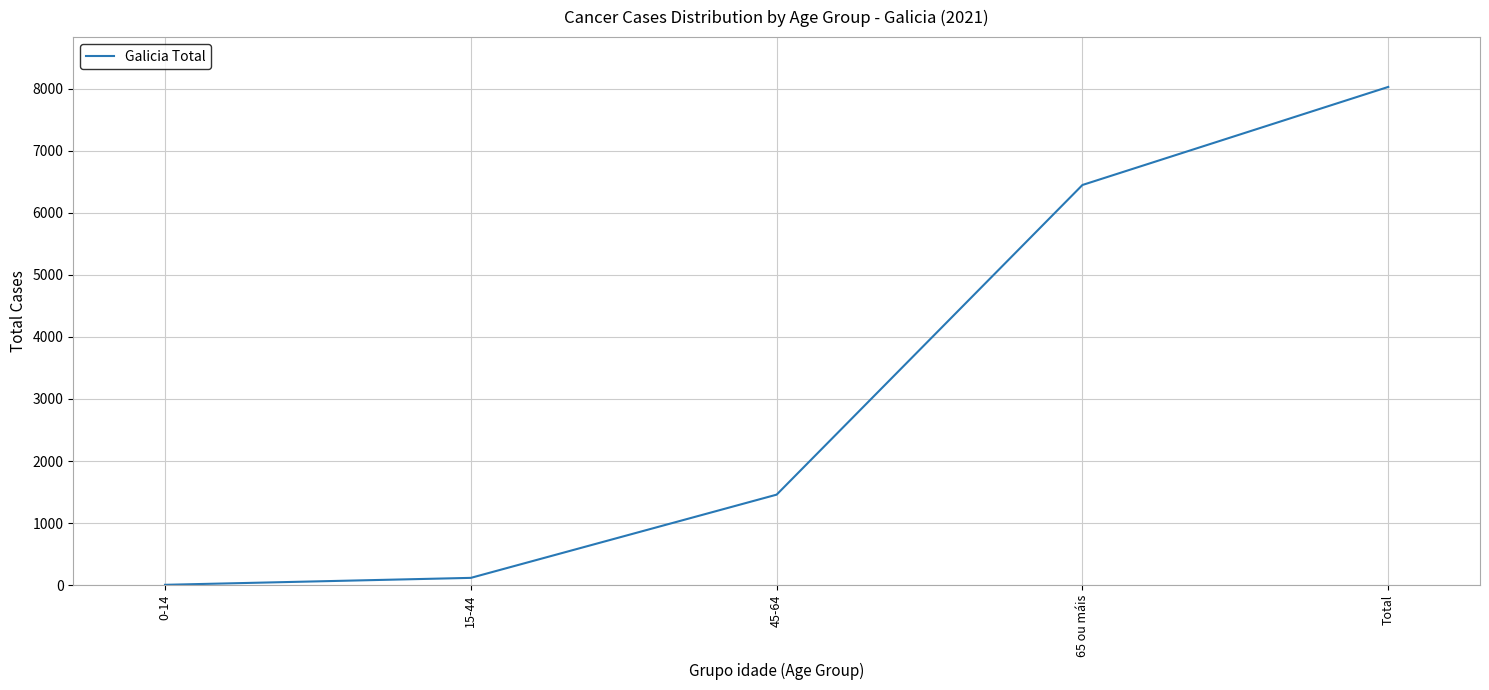

What is the smallest value displayed?

5